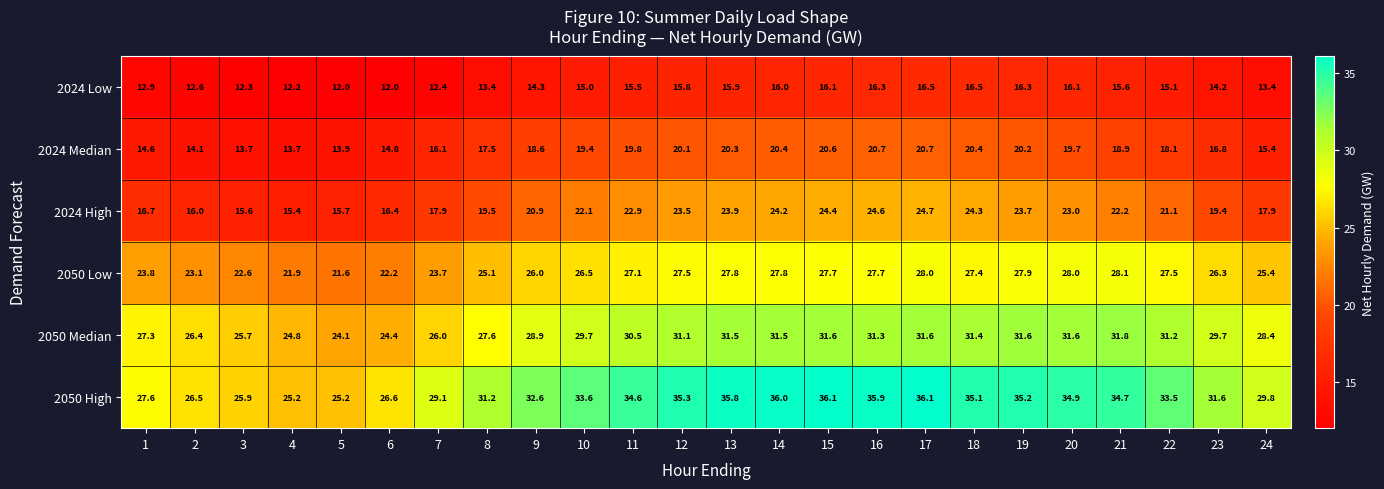

List the series in order of their overall mean, lowest first.

2024 Low, 2024 Median, 2024 High, 2050 Low, 2050 Median, 2050 High